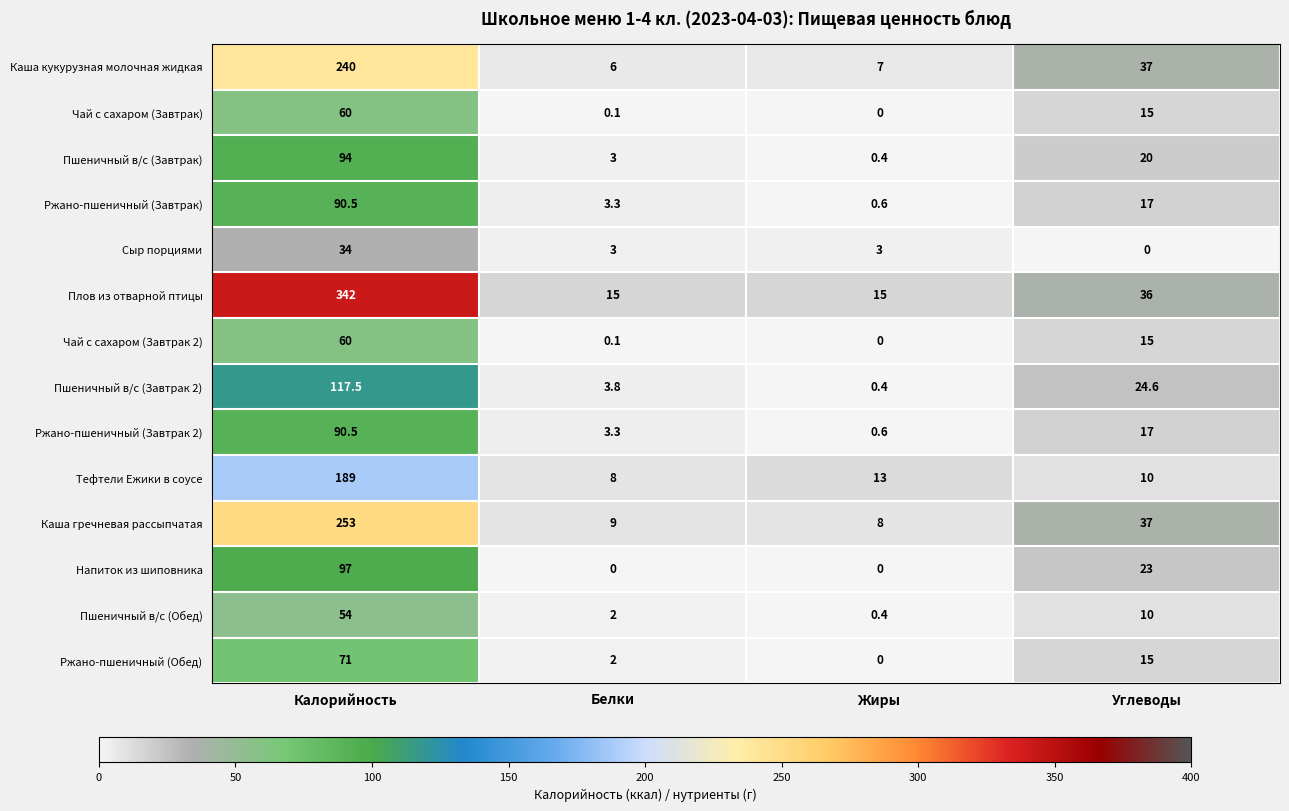

At how many categories does at least one series exceed 109?

1